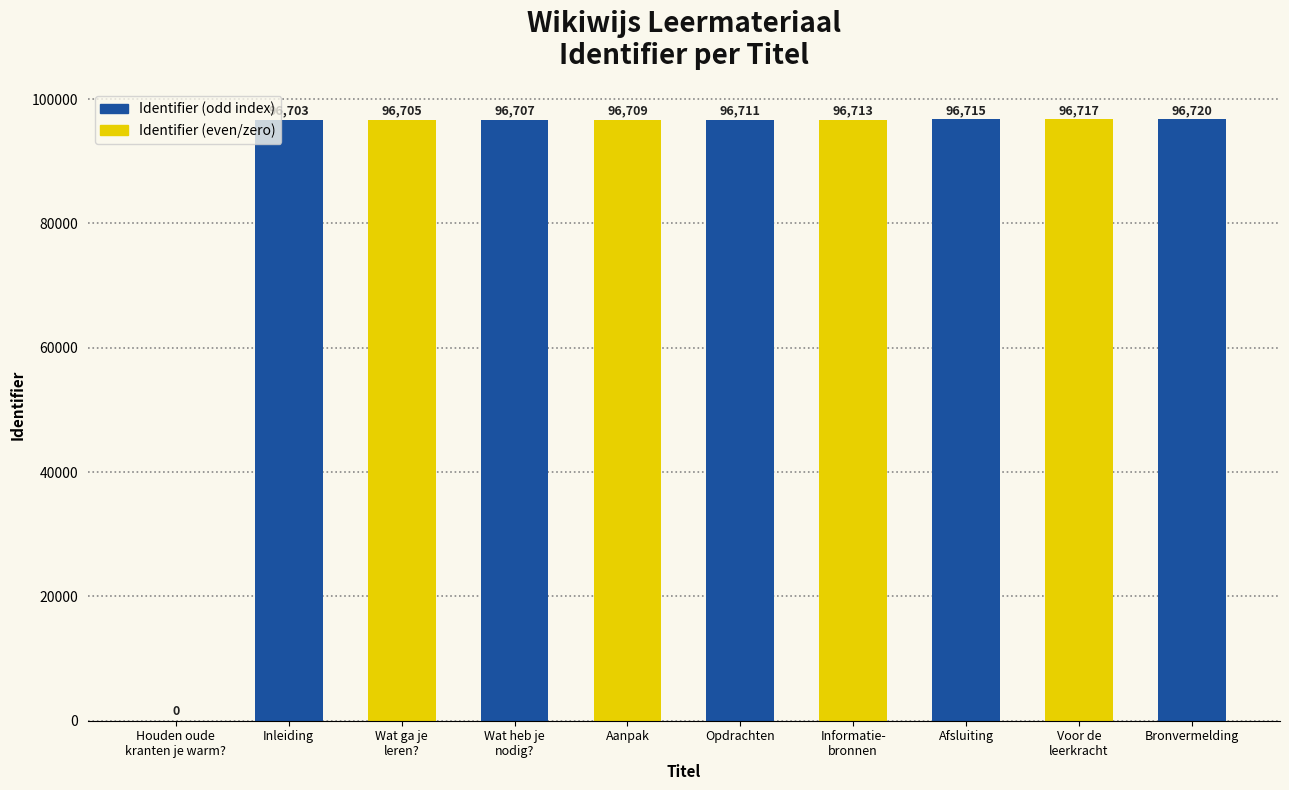

Does the chart contain stacked bars?

No